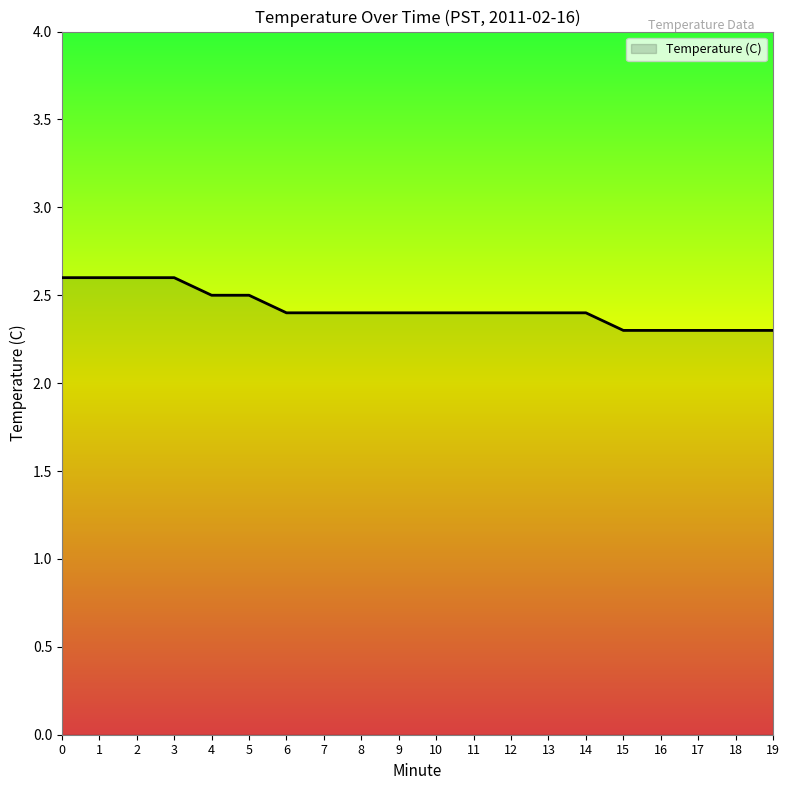

How many lines are shown in the chart?

1